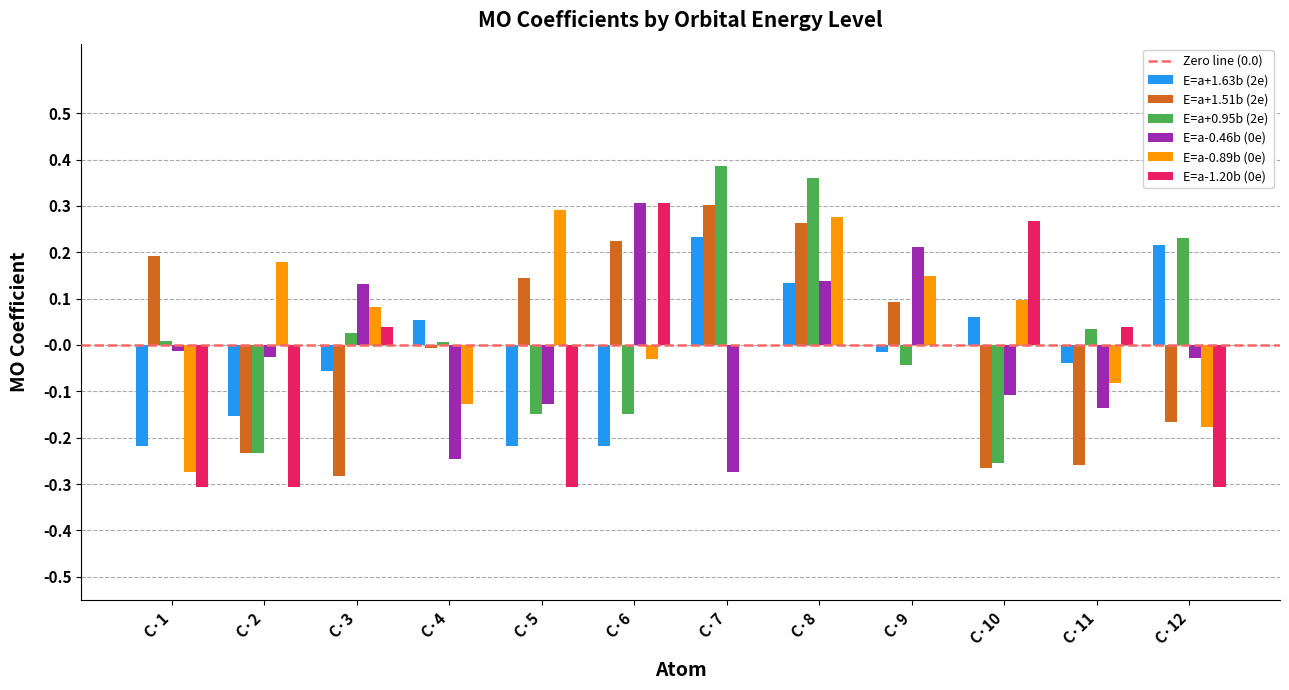

What is the total value across all series at C·5?

-0.4